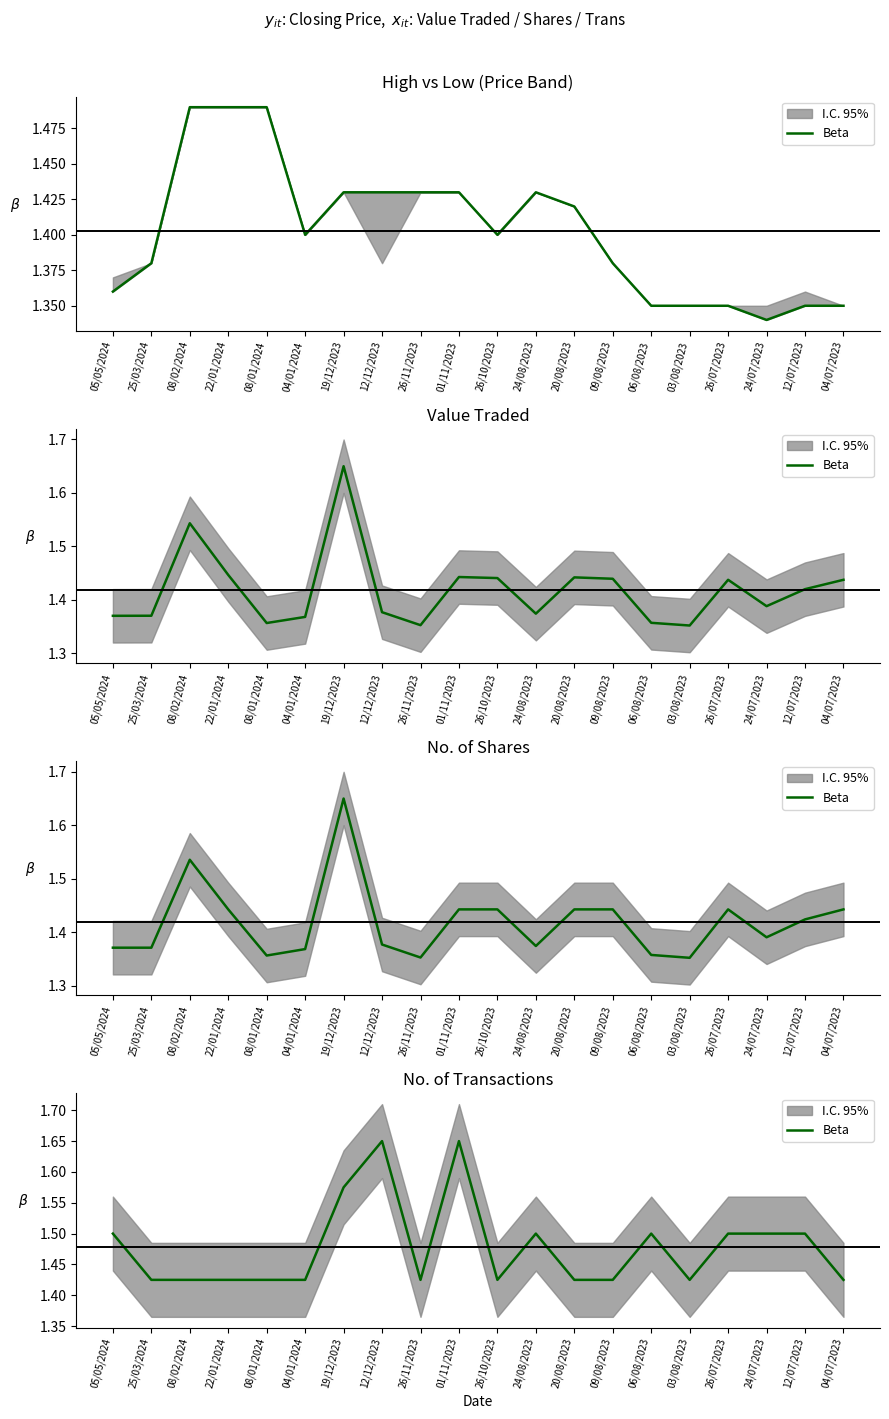

What is the sum of all values?

29.6